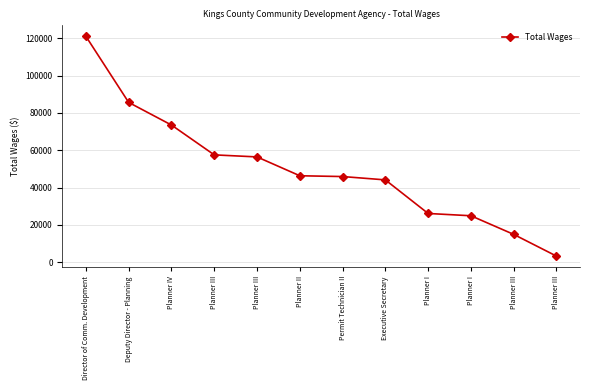

List the labels in order of value, smallest first.

Planner III, Planner III, Planner I, Planner I, Executive Secretary, Permit Technician II, Planner II, Planner III, Planner III, Planner IV, Deputy Director - Planning, Director of Comm. Development